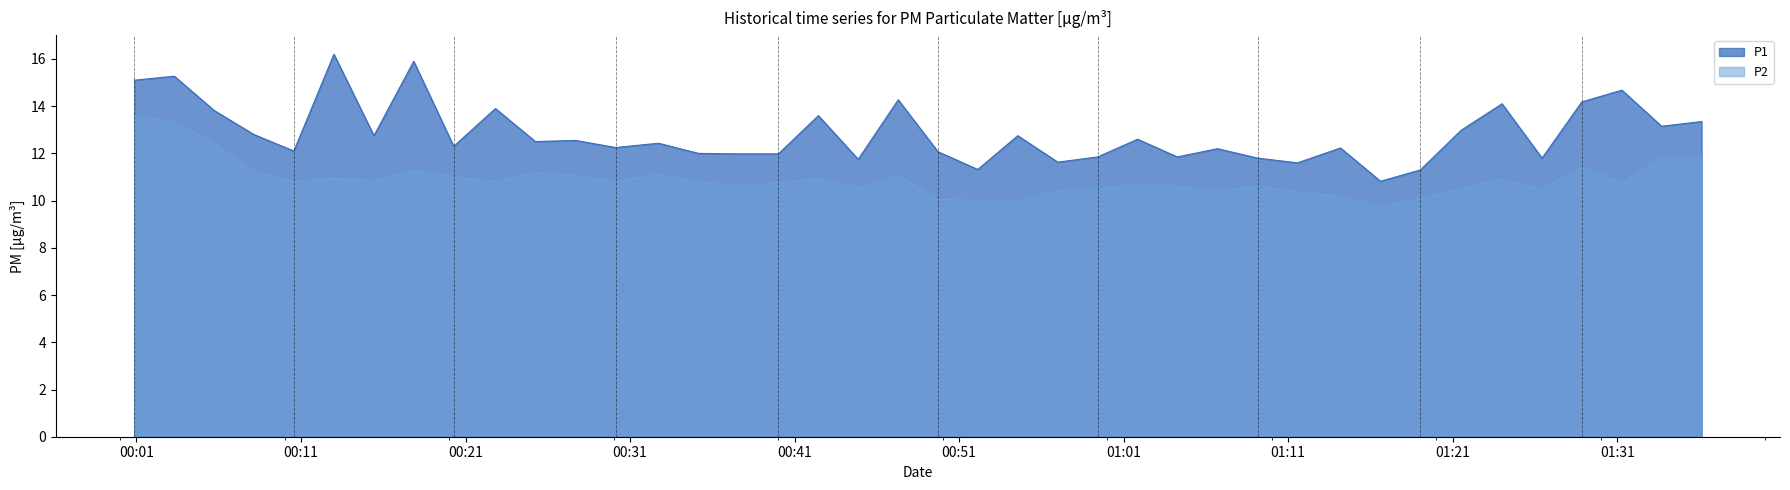

How many values in the P2 series exceed 10?

38